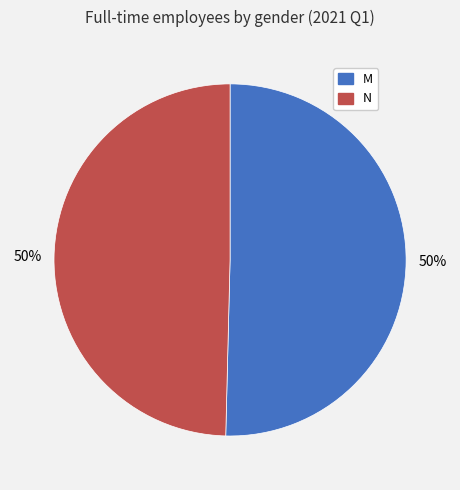

How many slices are in this pie chart?

2